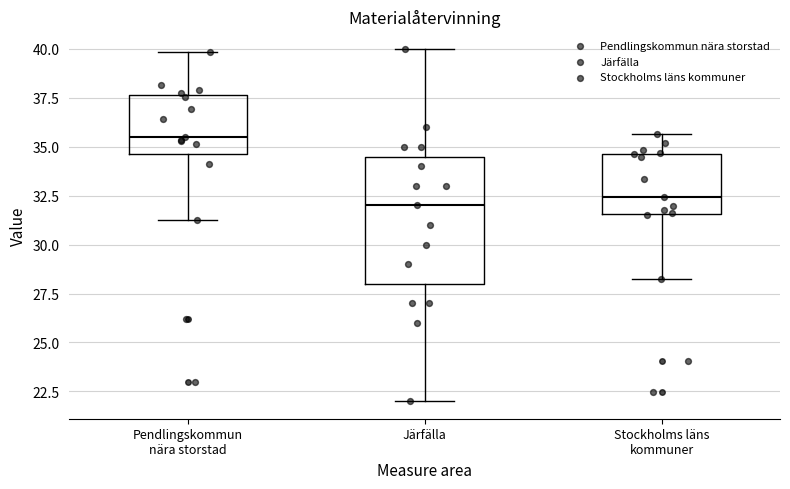

Comparing the boxes themselves (not the whiskers), which one is the tallest?

Järfälla